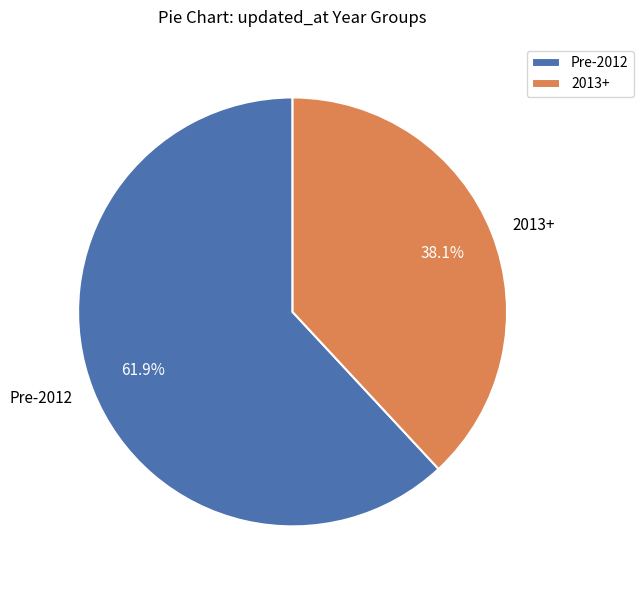

What percentage is NOT represented by 2013+?

61.9%